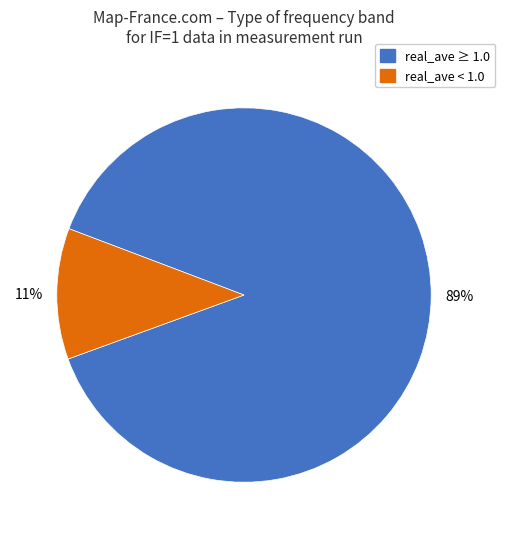

Rank the categories by value from highest to lowest.

real_ave ≥ 1.0, real_ave < 1.0